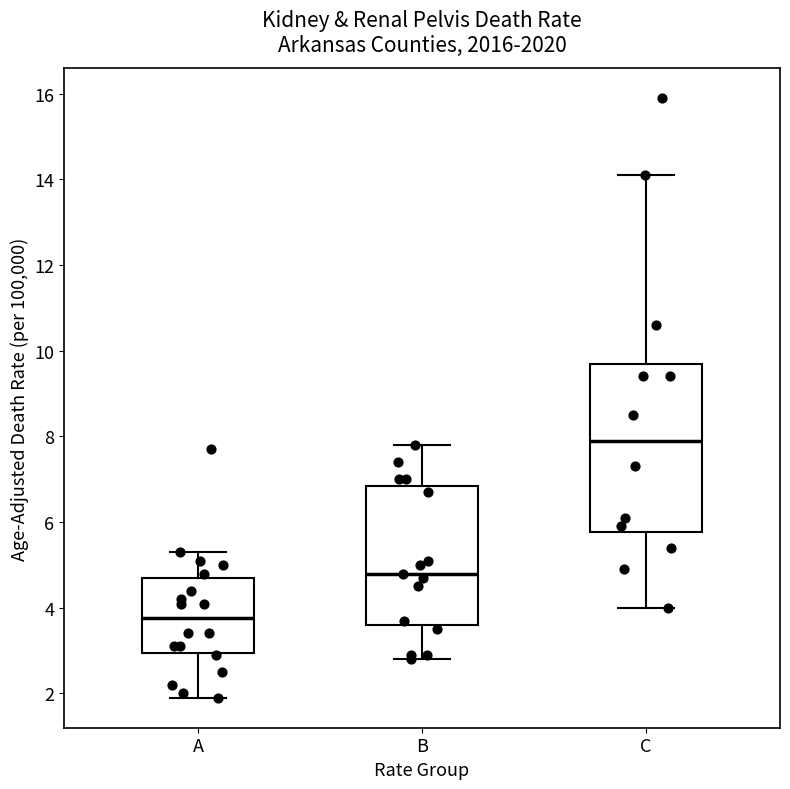

Reading left to right, read every box against the y-axis: the position of its median line, the range the box covers, and the ends of its whiskers. The values are not printed on the chart, so give them approximately, as read against the axis.

A: median 3.8, box 3.0 to 4.8, whiskers 2.0 to 5.4
B: median 4.8, box 3.6 to 6.8, whiskers 2.8 to 7.8
C: median 8.0, box 5.8 to 9.8, whiskers 4.0 to 14.2